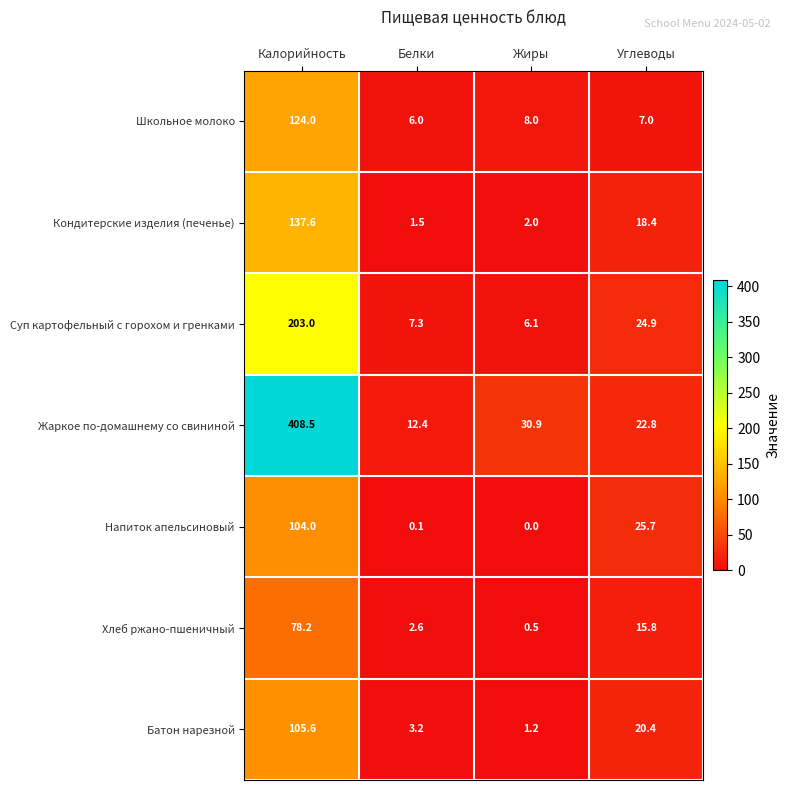

Which category has the highest value across all series?

Калорийность